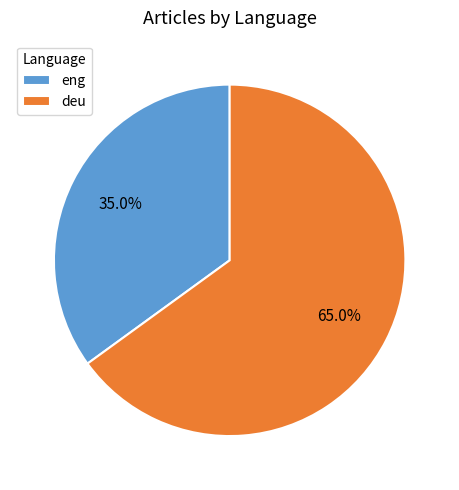

Count the number of slices in the pie.

2